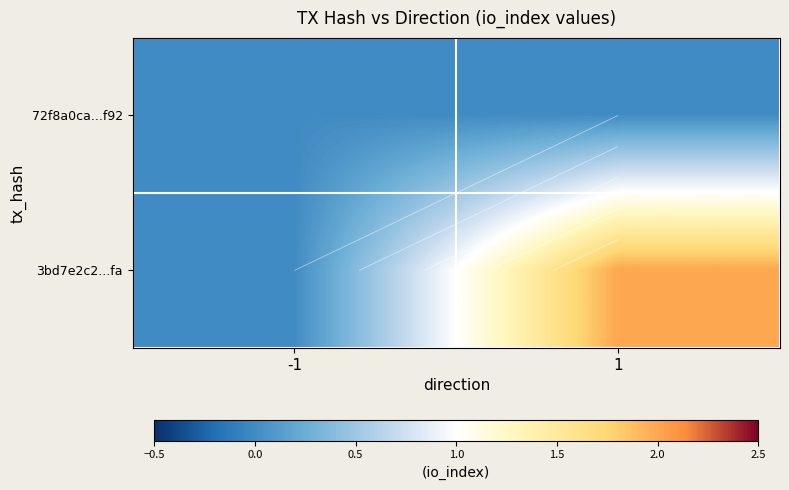

At how many categories does at least one series exceed 0?

1